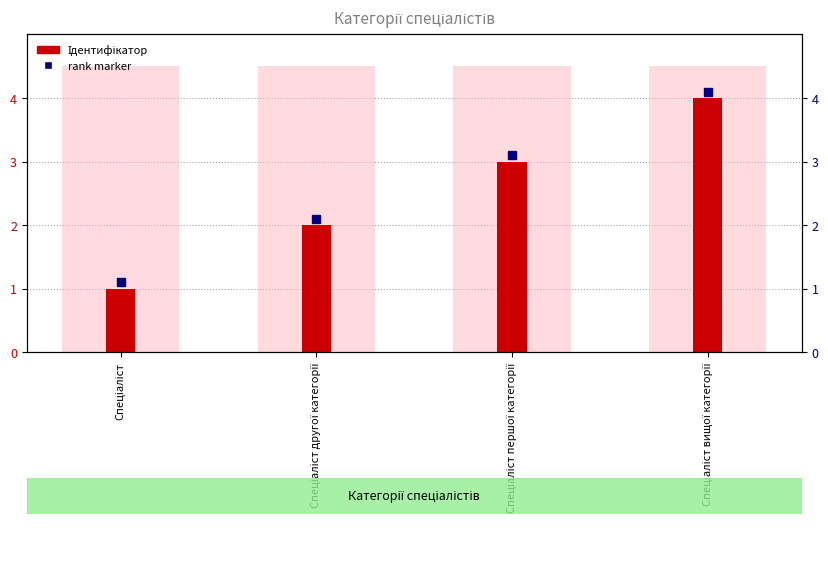

What is the difference between the maximum and minimum values?

3